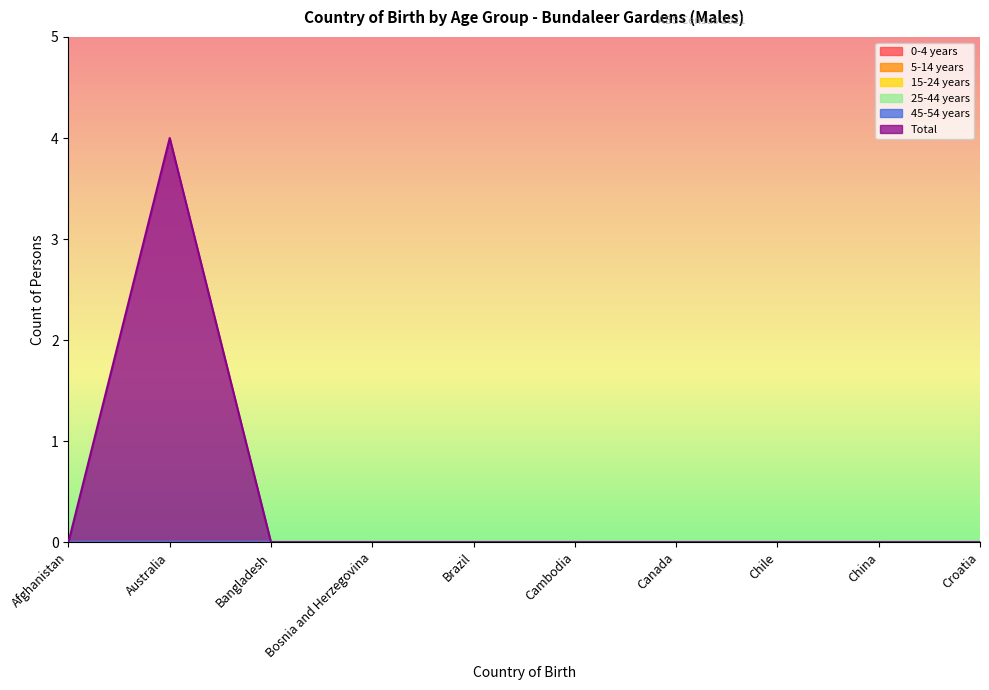

Rank the categories by 5-14 years value from lowest to highest.

Afghanistan, Australia, Bangladesh, Bosnia and Herzegovina, Brazil, Cambodia, Canada, Chile, China, Croatia